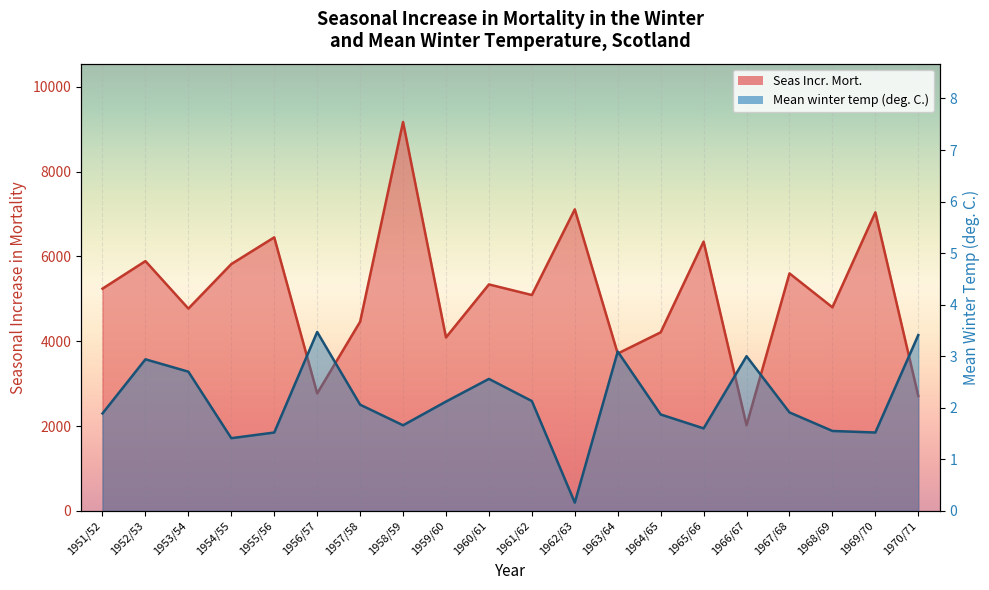

Is it true that Mean winter temp (deg. C.) equals 2.8 at 1961/62?

False